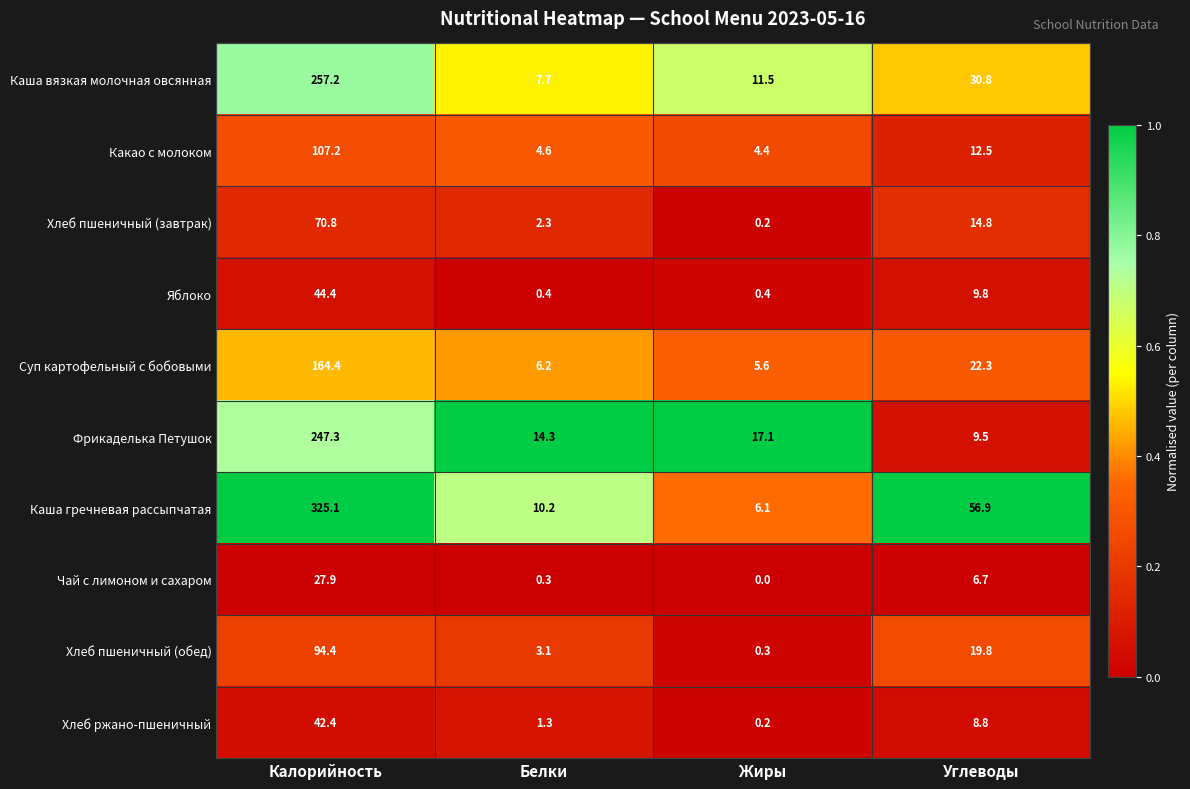

The value of Суп картофельный с бобовыми at Жиры is 2.3. True or false?

False